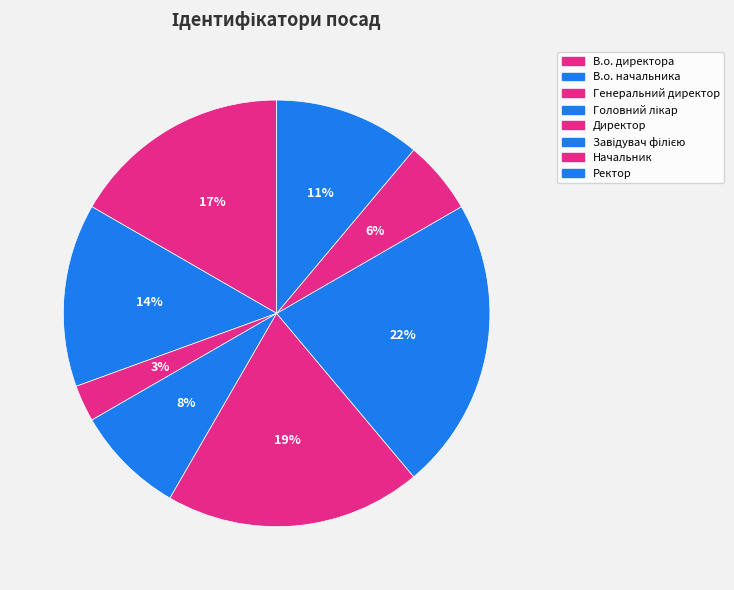

To the nearest percent, what is the difference between the Ректор and Генеральний директор slice percentages?

8%